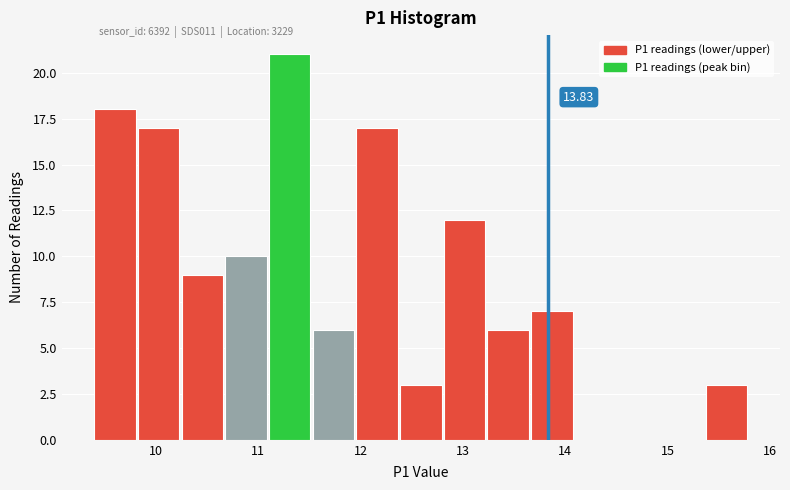

Which range on the x-axis has the tallest bar?

11.1 to 11.5